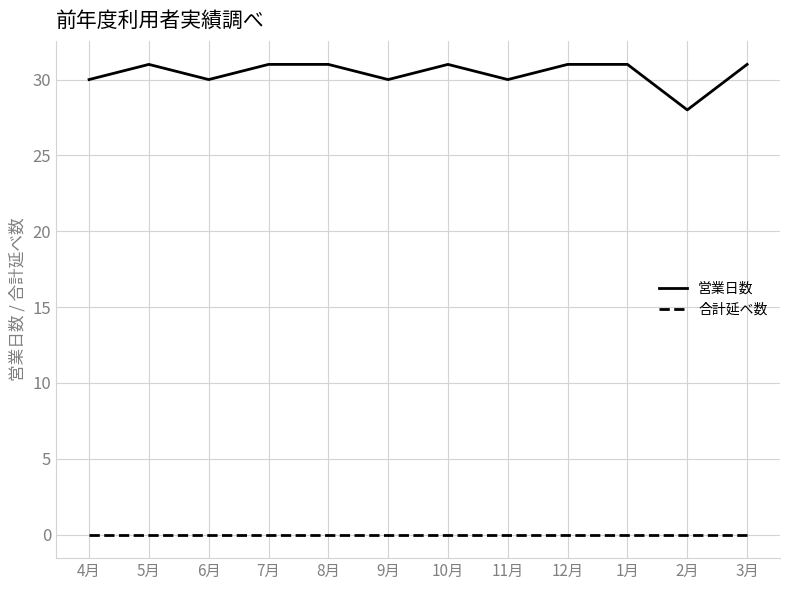

What is the maximum value shown in the chart?

31